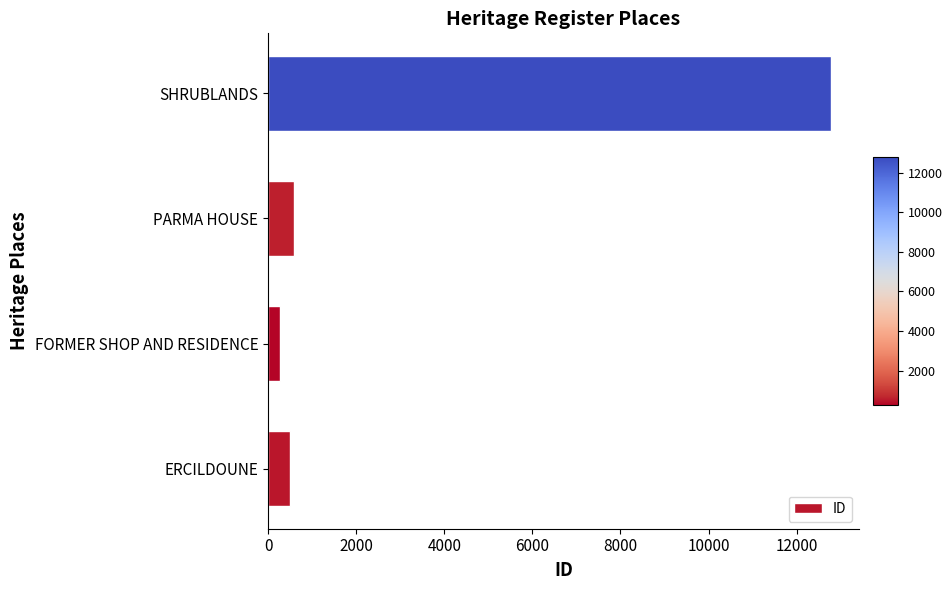

What is the minimum value shown in the chart?

273